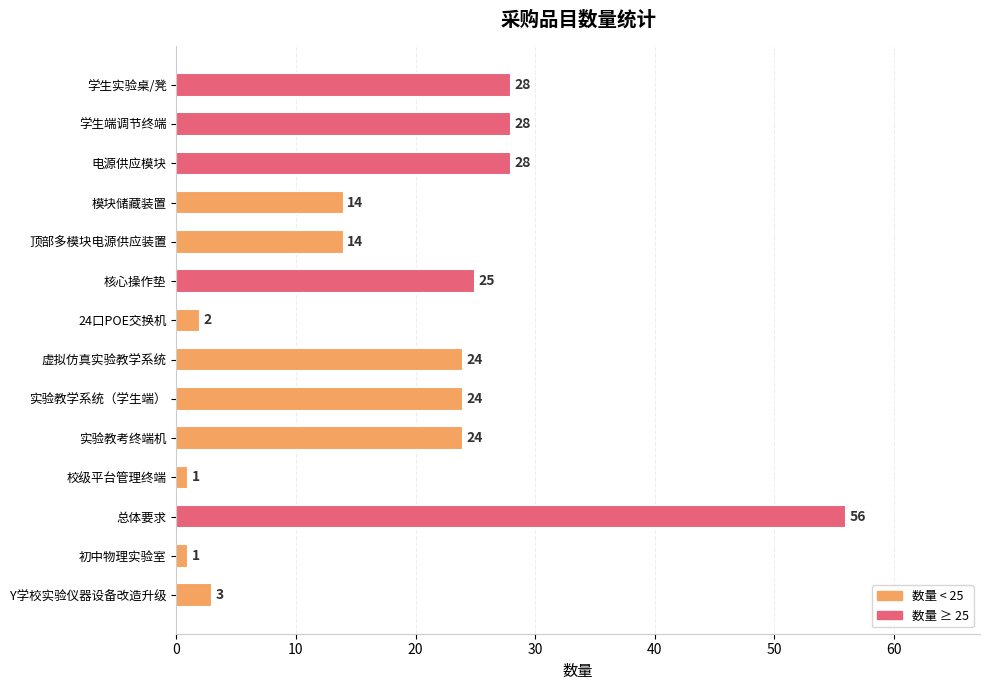

Read the value at 总体要求, to the nearest 5.

55